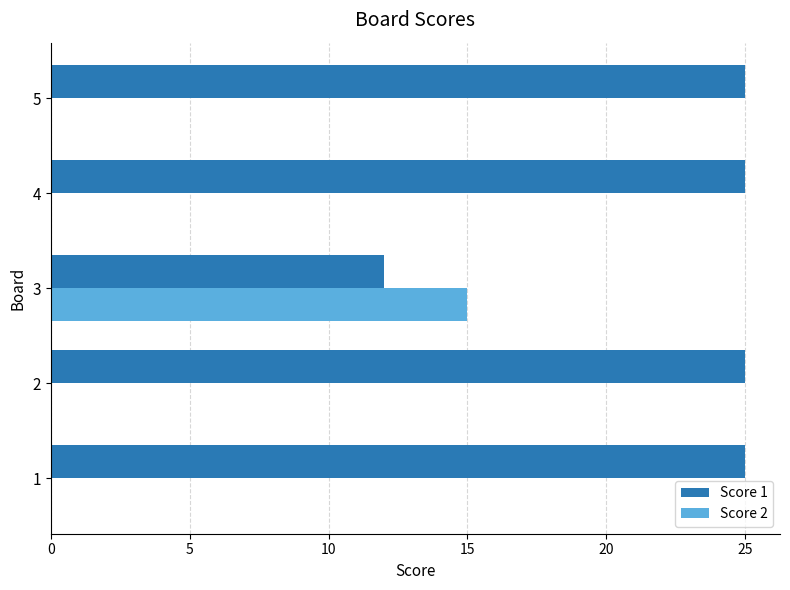

True or false: Score 1 has a value of 25 at 5.

True